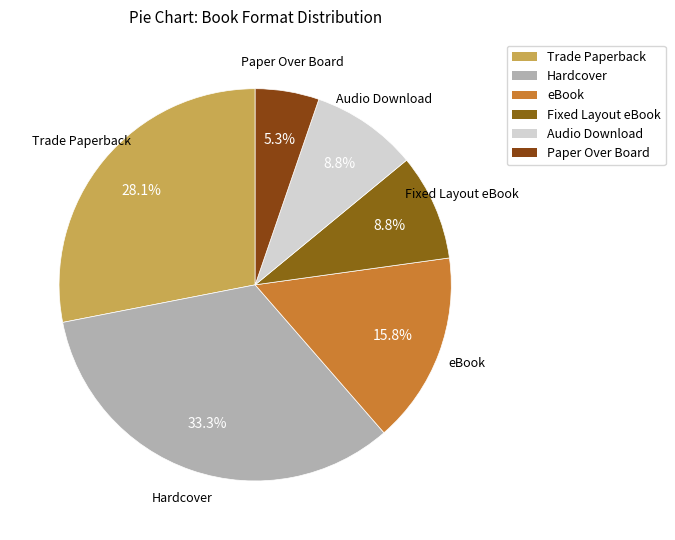

To the nearest percent, what is the difference between the Hardcover and Trade Paperback slice percentages?

5%